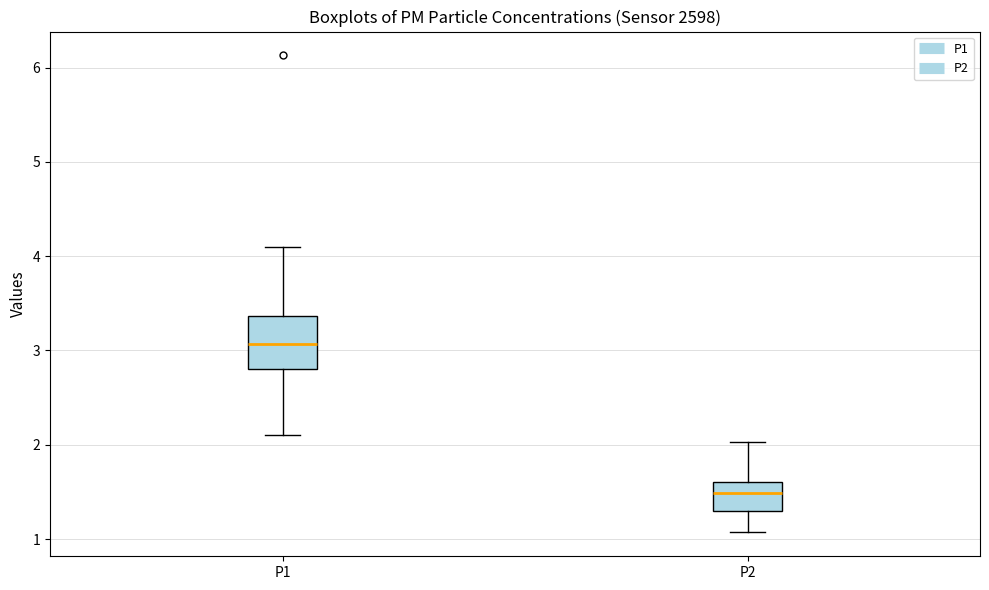

Comparing the boxes themselves (not the whiskers), which one is the tallest?

P1